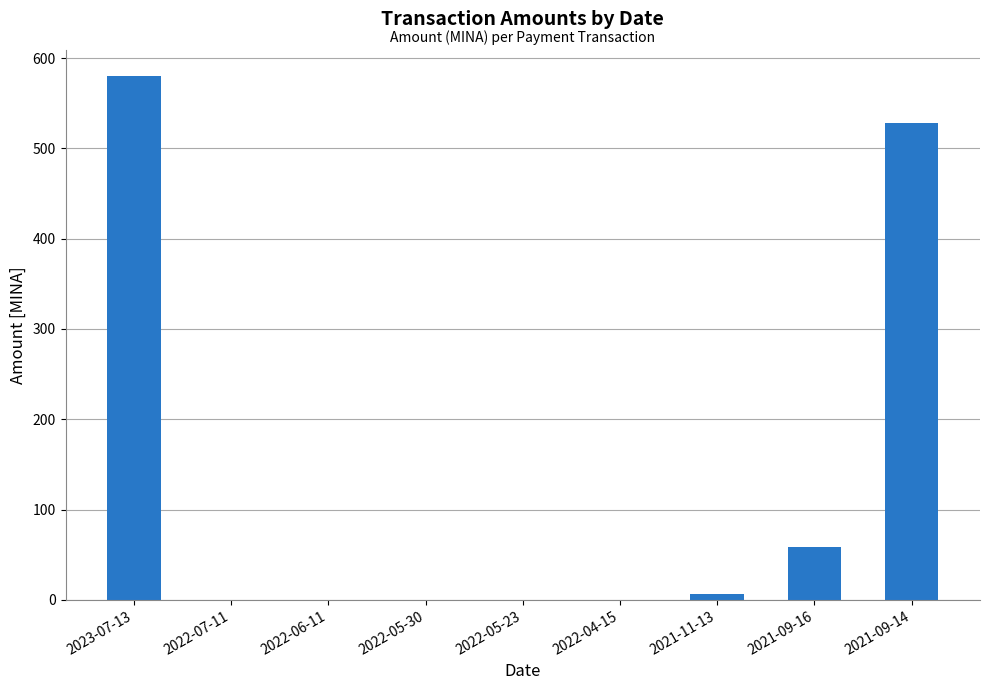

Between 2022-05-23 and 2021-11-13, which is larger?

2021-11-13